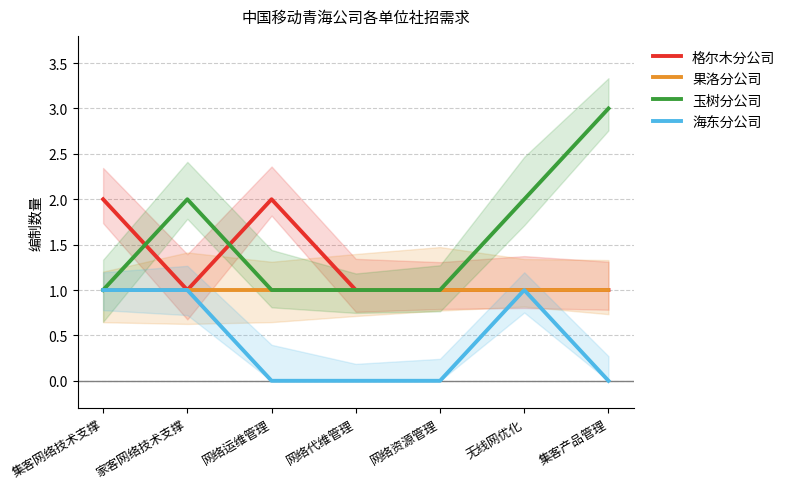

The value of 海东分公司 at 网络资源管理 is 1. True or false?

False